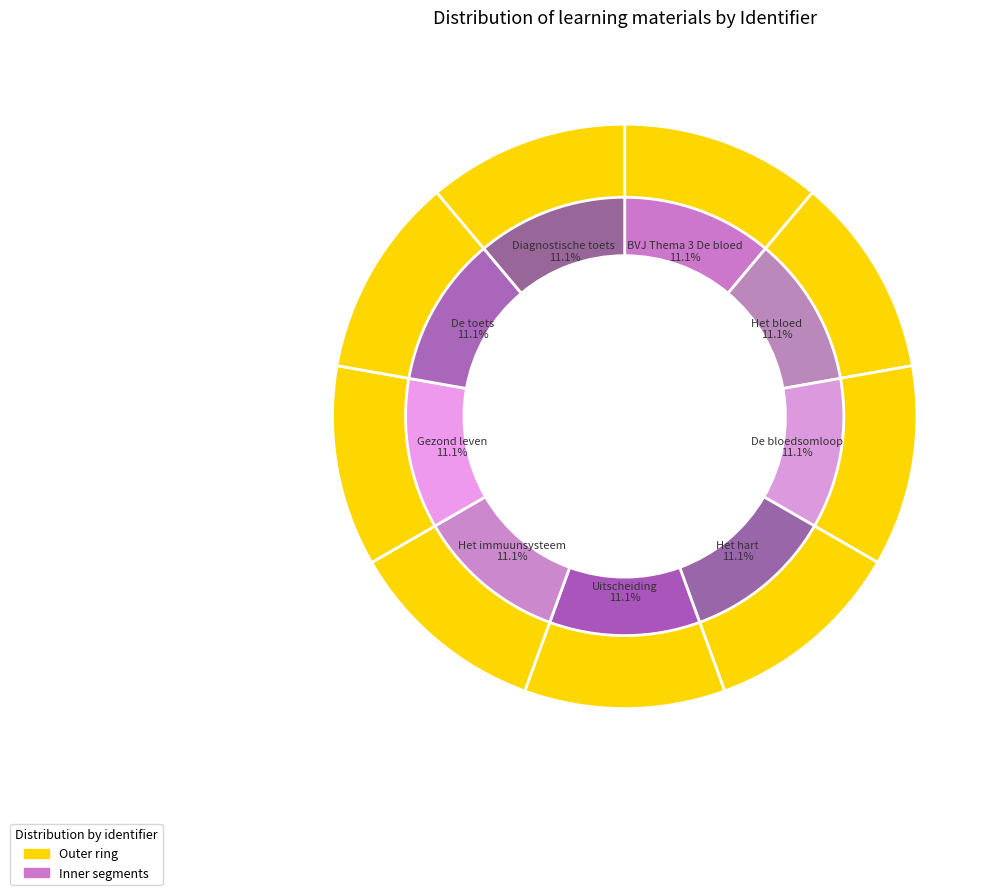

To the nearest percent, what percentage of the pie is Het immuunsysteem?

11%